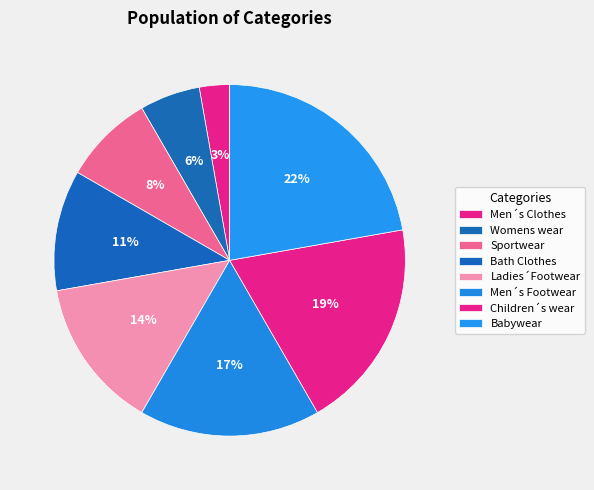

What portion of the pie excludes Bath Clothes?

88.9%